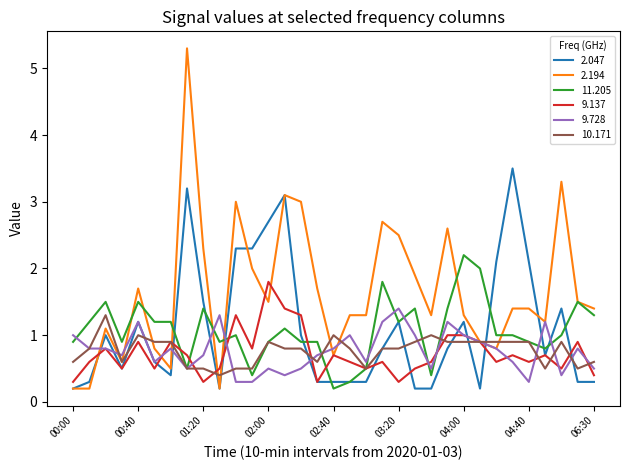

What is the greatest value displayed?

5.3